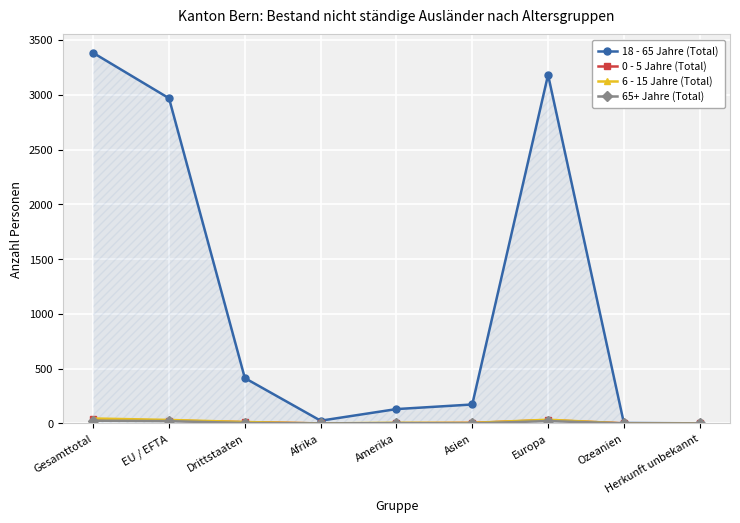

Does the chart have visible grid lines?

Yes